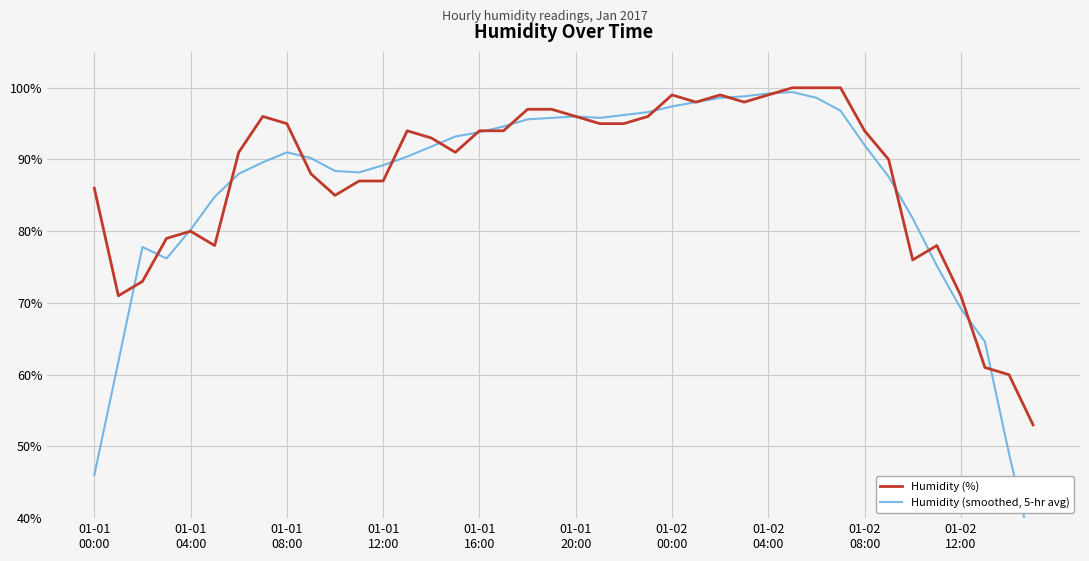

What is the minimum value for Humidity (smoothed, 5-hr avg)?

34.8